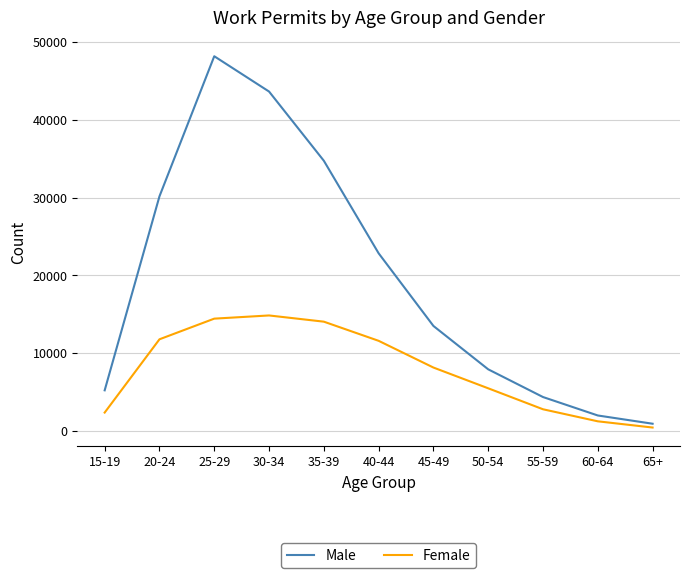

Read the Female value at 15-19.

2387